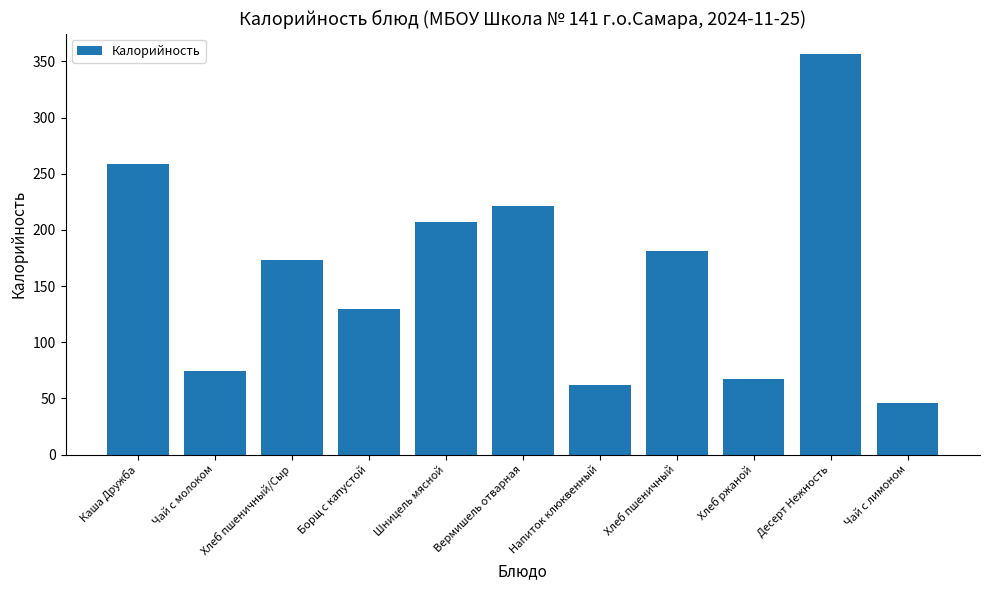

Rank the categories by value from highest to lowest.

Десерт Нежность, Каша Дружба, Вермишель отварная, Шницель мясной, Хлеб пшеничный, Хлеб пшеничный/Сыр, Борщ с капустой, Чай с молоком, Хлеб ржаной, Напиток клюквенный, Чай с лимоном